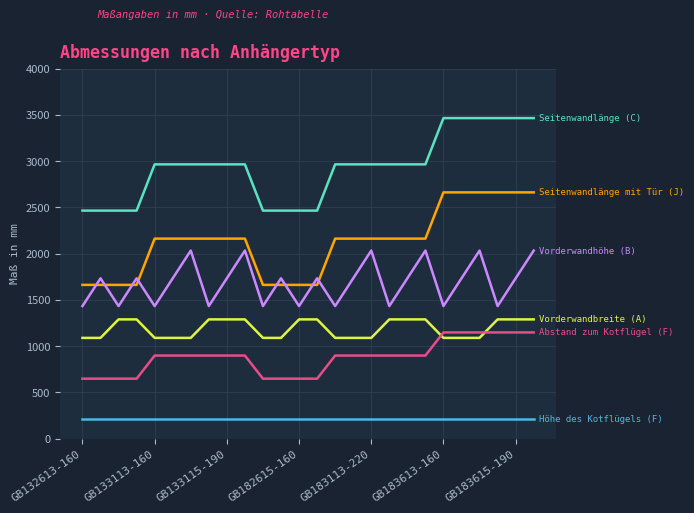

What is the smallest value displayed?

208